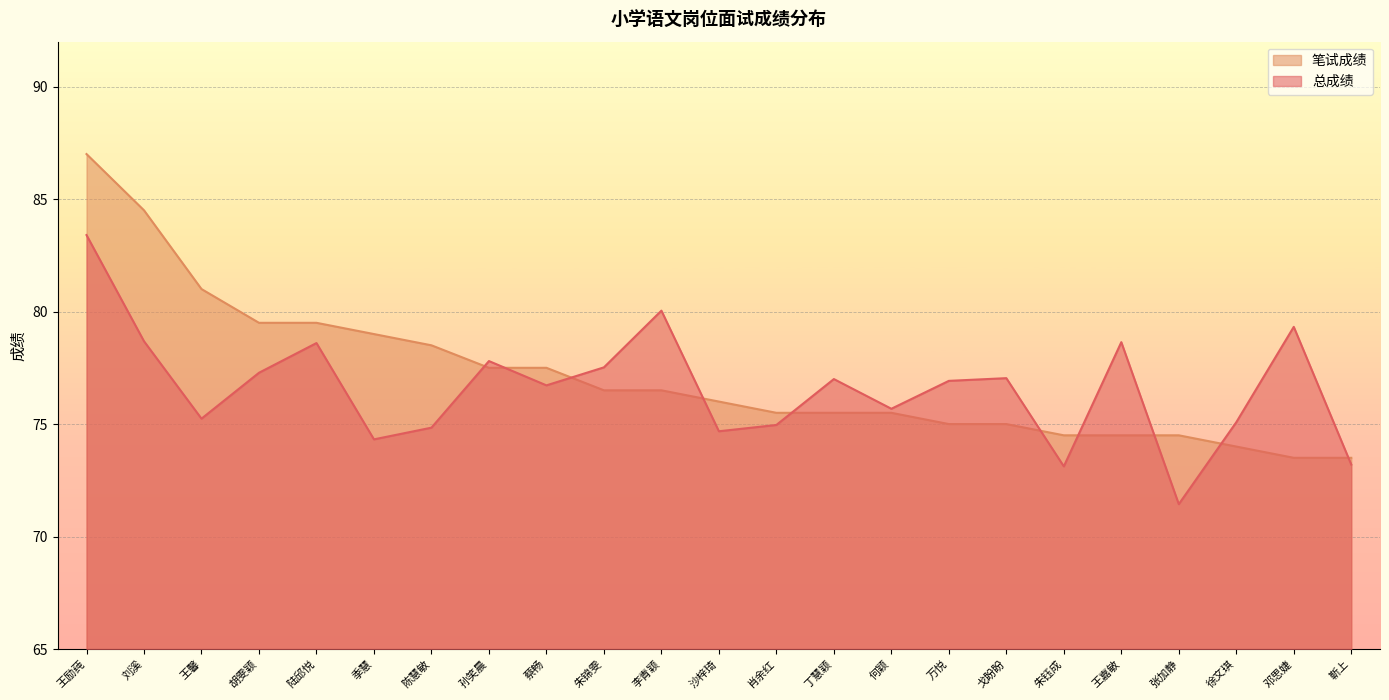

Between which two adjacent categories do 笔试成绩 and 总成绩 first intersect?

陈慧敏 and 孙笑晨